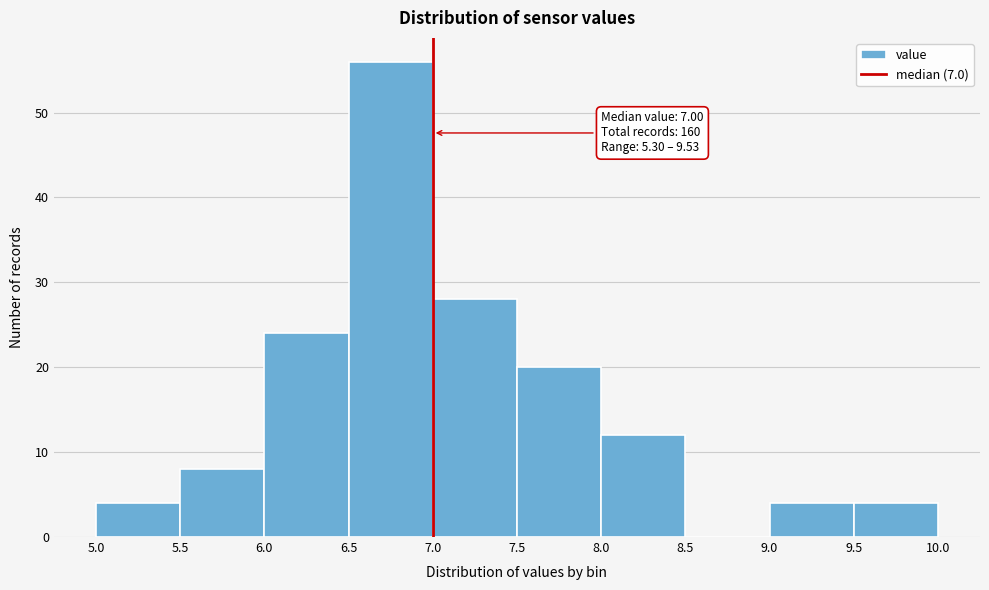

Which range on the x-axis has the tallest bar?

6.5 to 7.0